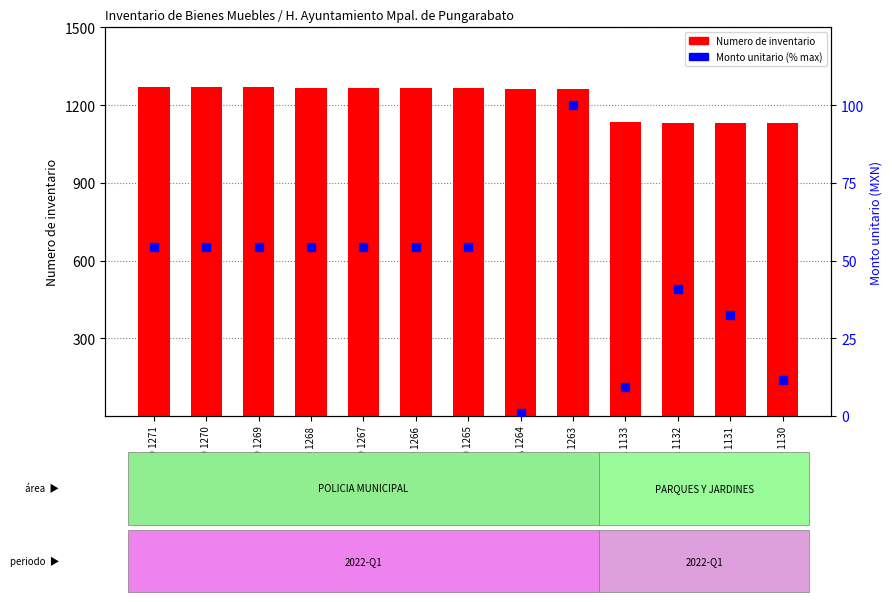

Which series has the largest total across all categories?

Numero de inventario